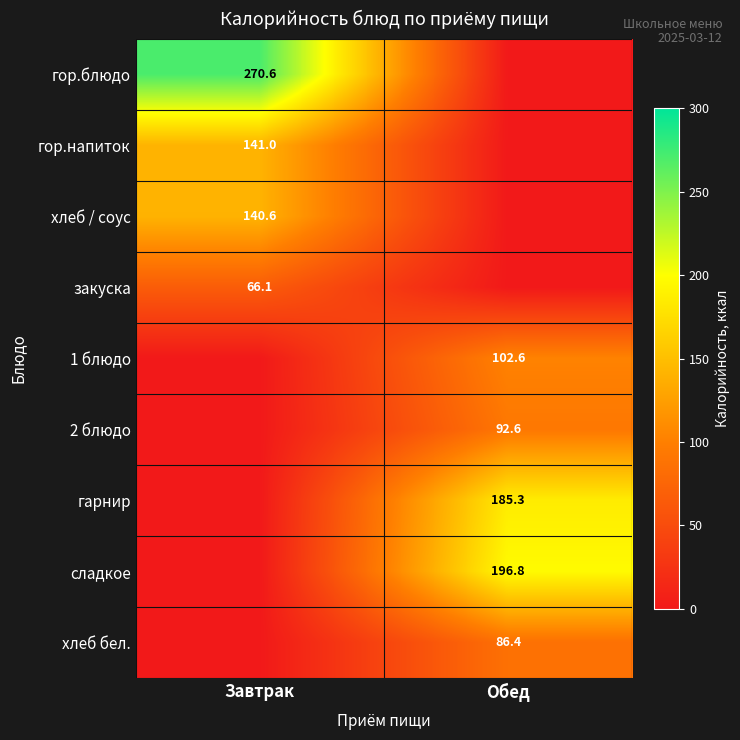

Is the value of 2 блюдо at Обед greater than the value of хлеб / соус at Завтрак?

No